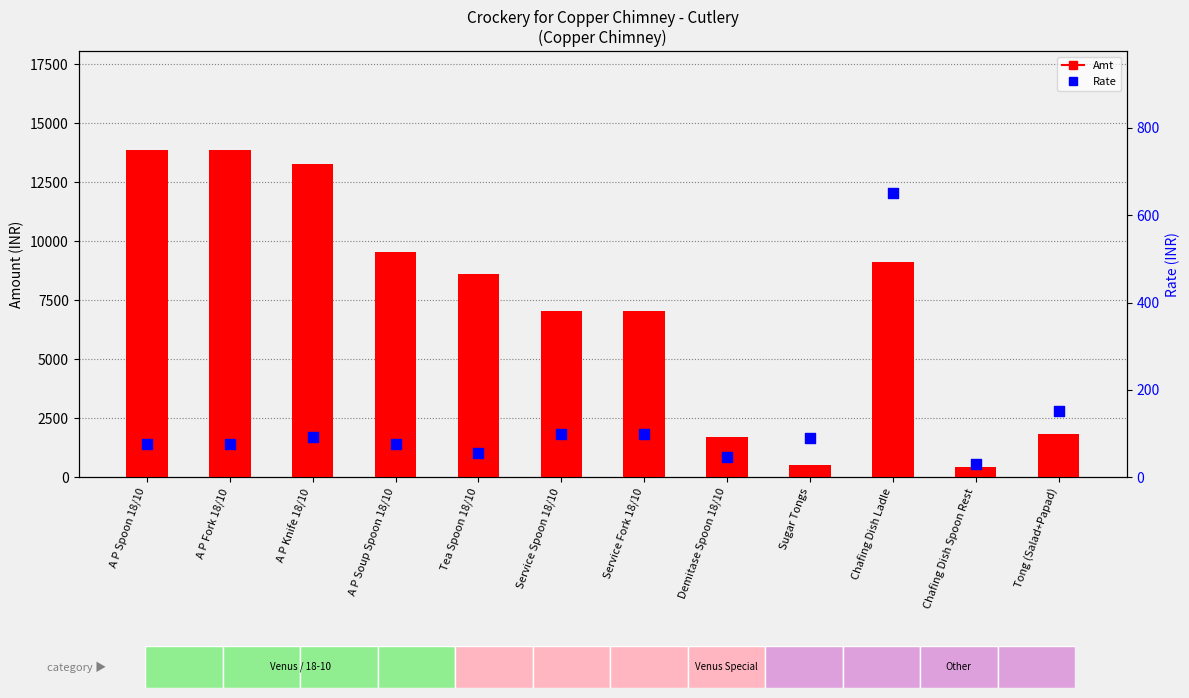

What are all the series names shown in the legend?

Amt, Rate